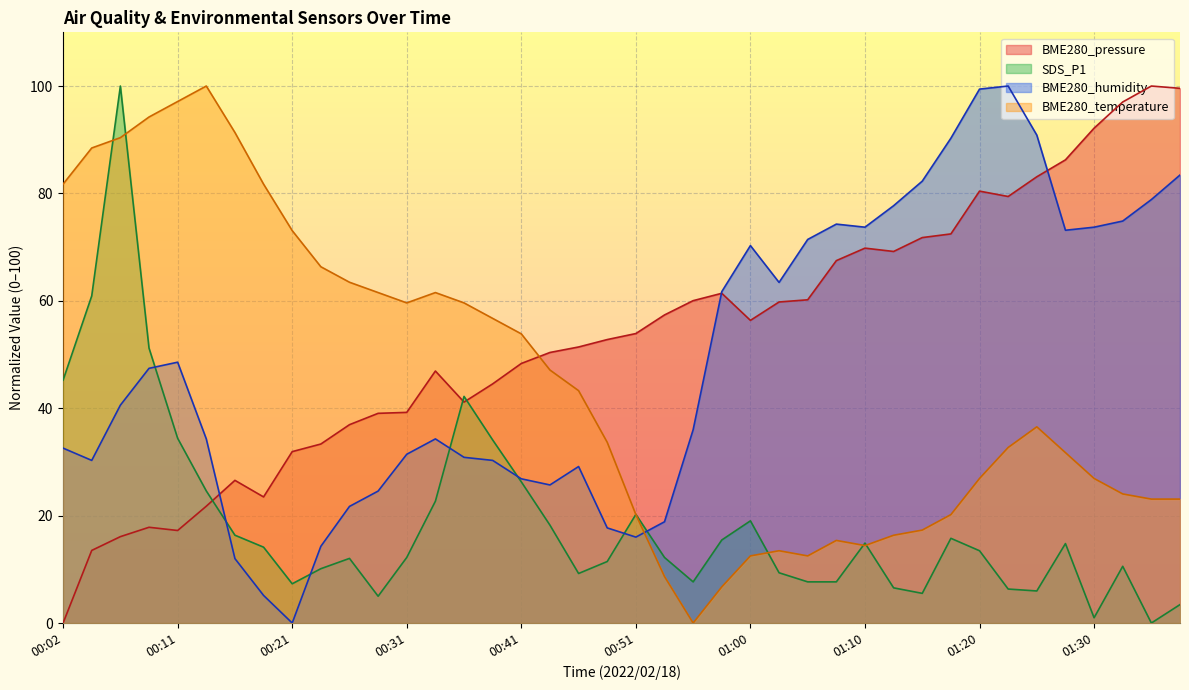

What is the difference between the maximum and second lowest values in the BME280_humidity series?

94.9